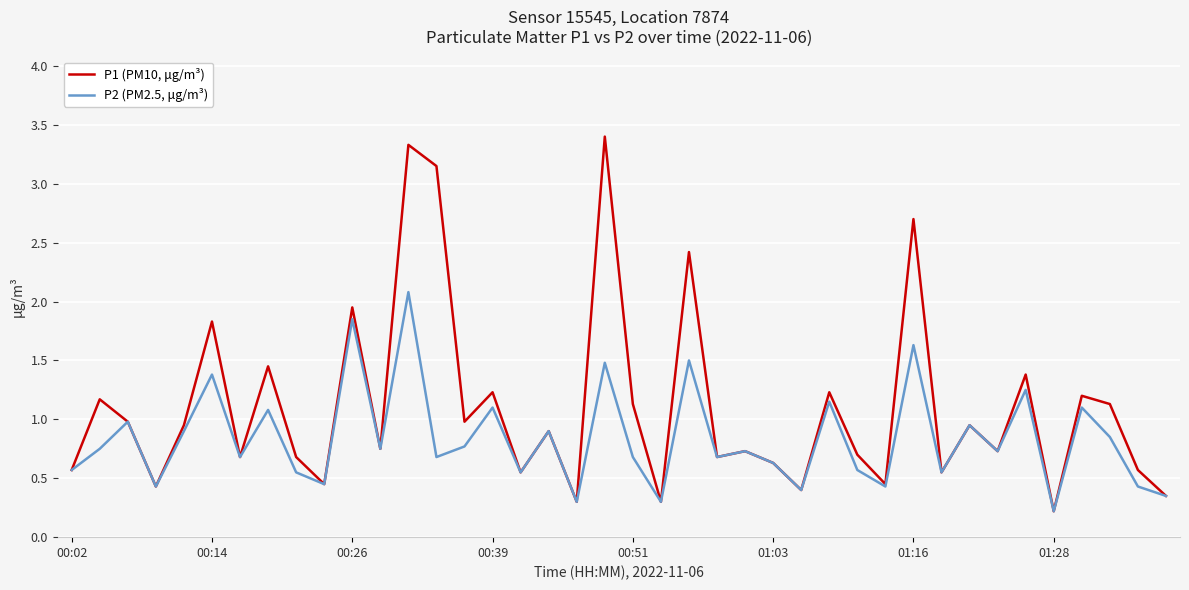

At how many categories does at least one series exceed 1?

15